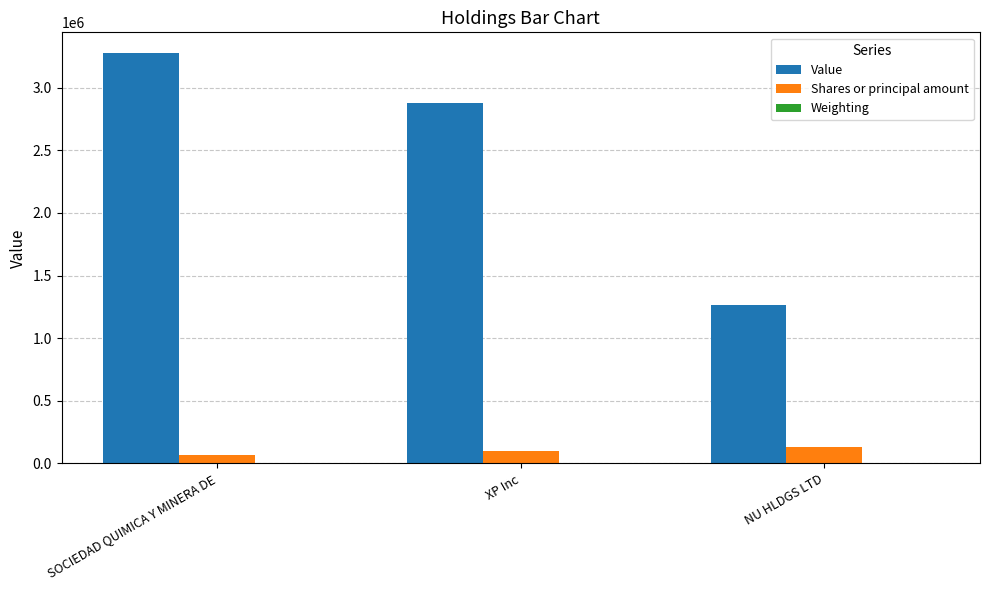

What is the approximate value of Value at XP Inc?

2874000.0